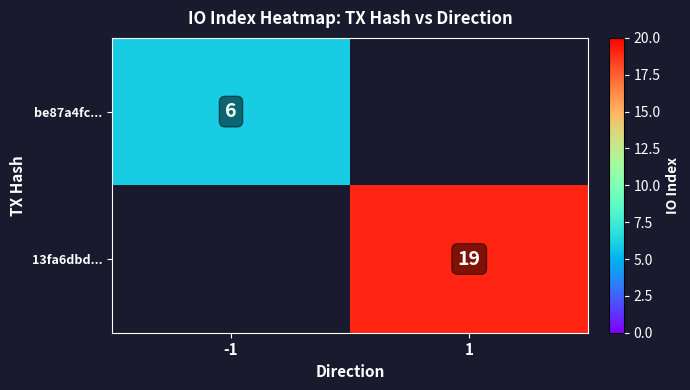

True or false: be87a4fc... has a value of 2 at -1.

False